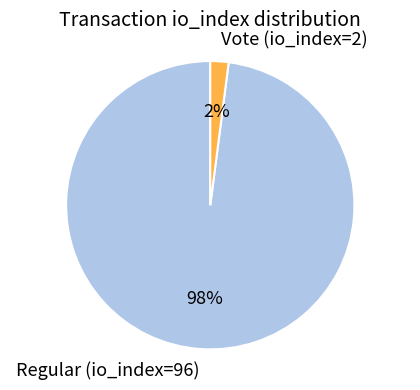

Between Regular (io_index=96) and Vote (io_index=2), which is larger?

Regular (io_index=96)